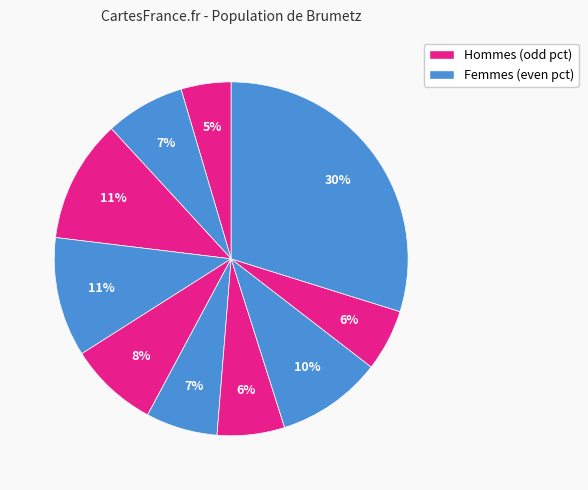

Count the number of slices in the pie.

10